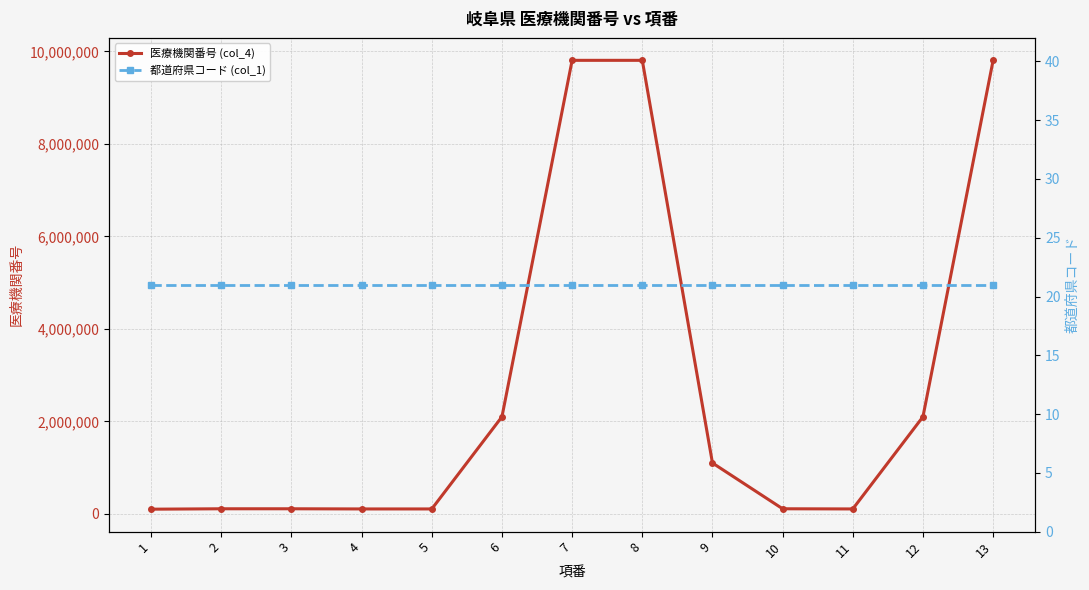

List the series in order of their peak value, highest first.

医療機関番号 (col_4), 都道府県コード (col_1)